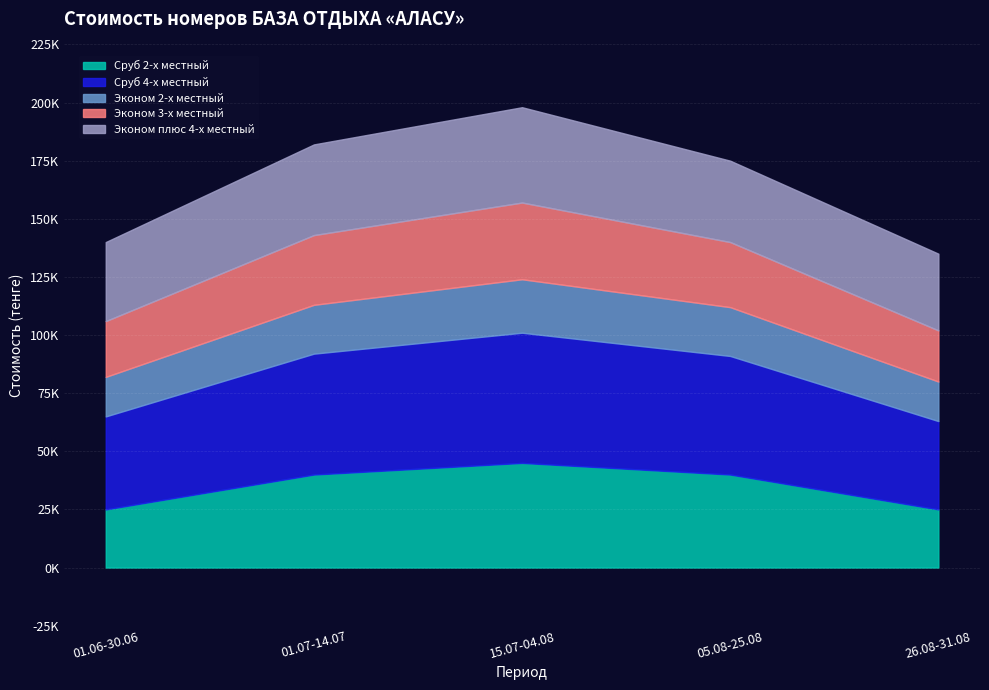

What is the total value across all series at 26.08-31.08?

135000